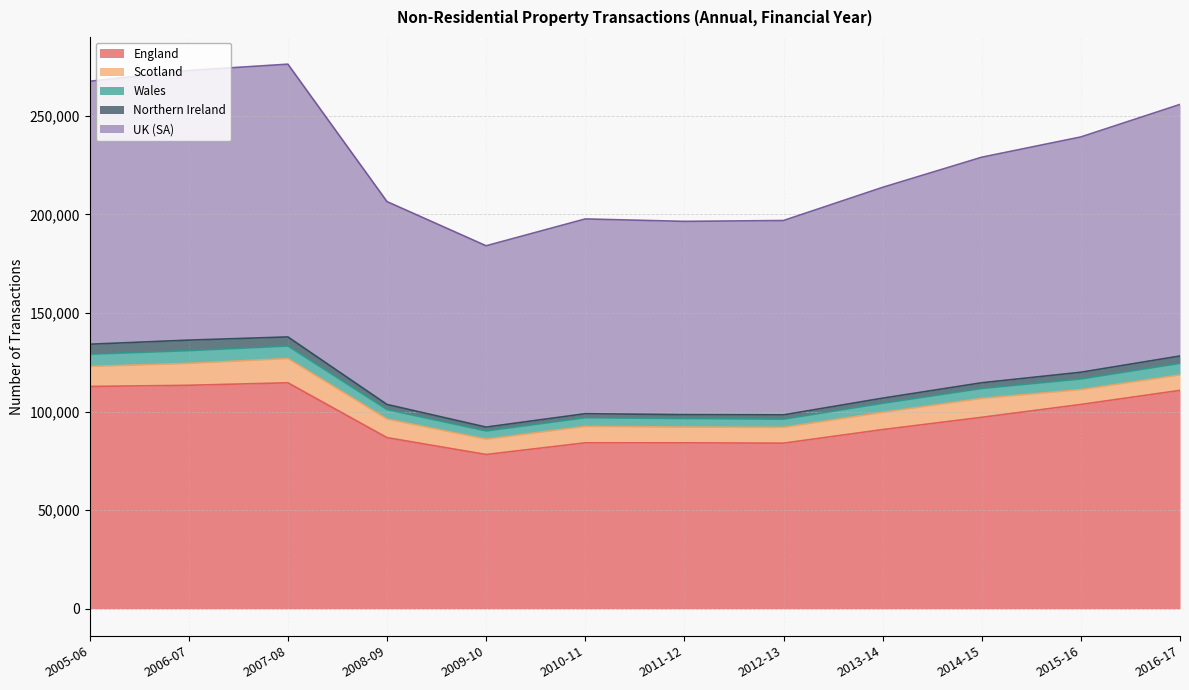

What are all the series names shown in the legend?

England, Scotland, Wales, Northern Ireland, UK (SA)